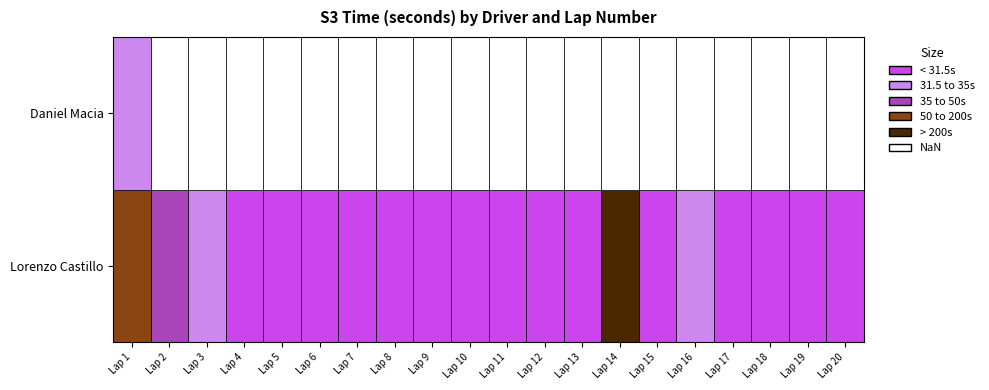

Reading left to right, what are all the values shown in this chart?

Lorenzo Castillo: 51.5	38.7	32.7	31.1	31.2	31.1	30.9	30.9	30.9	31.2	30.8	31.0	31.0	474.9	31.2	31.8	31.1	31.3	31.1	31.0
Daniel Macia: 34.0	0.0	0.0	0.0	0.0	0.0	0.0	0.0	0.0	0.0	0.0	0.0	0.0	0.0	0.0	0.0	0.0	0.0	0.0	0.0